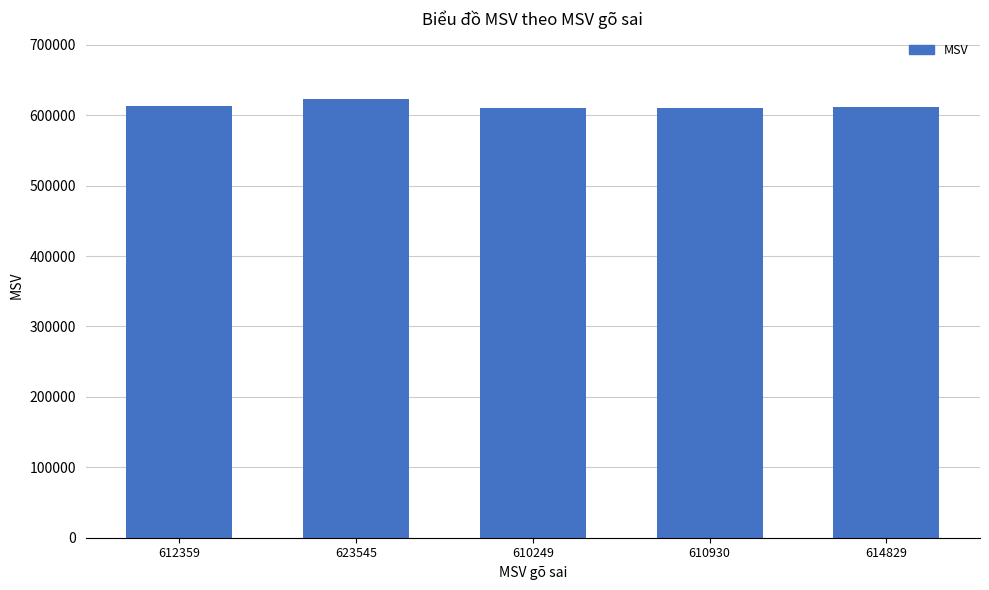

The value at 614829 is 264817. True or false?

False